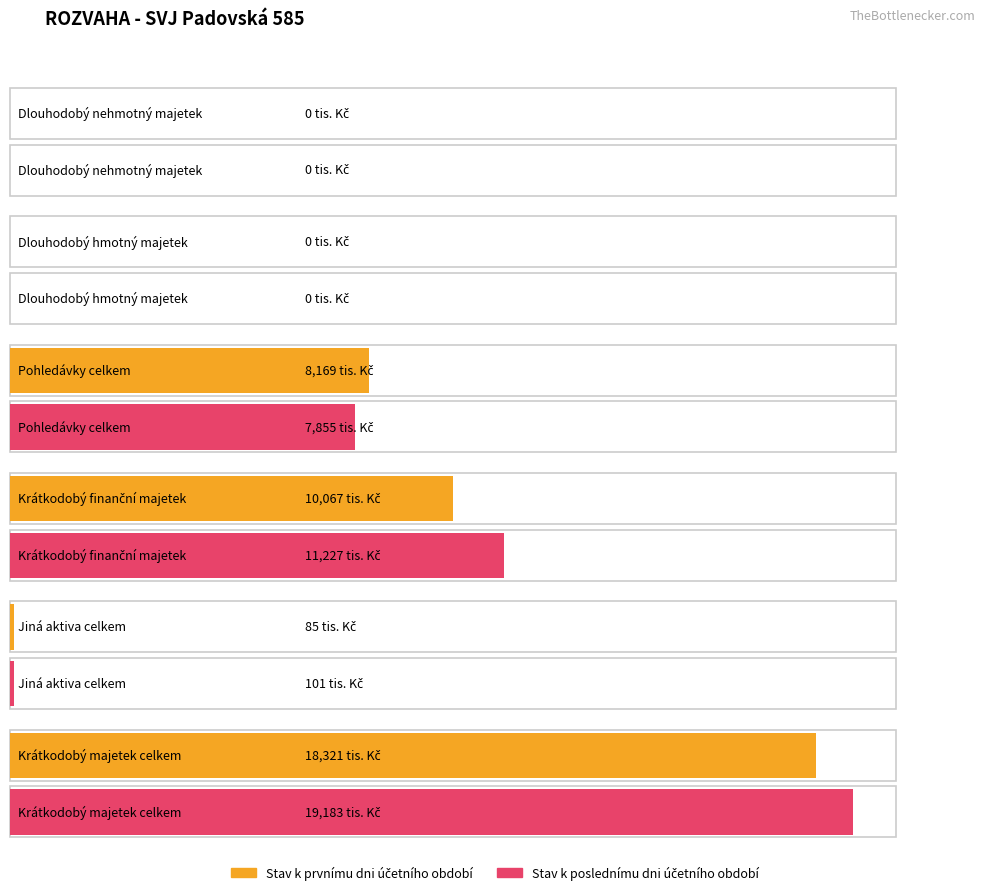

Reading left to right, what are all the values shown in this chart?

Stav k prvnímu dni: Dlouhodobý nehmotný majetek=0	Dlouhodobý hmotný majetek=0	Pohledávky celkem=8169	Krátkodobý finanční majetek=10067	Jiná aktiva celkem=85	Krátkodobý majetek celkem=18321
Stav k poslednímu dni: Dlouhodobý nehmotný majetek=0	Dlouhodobý hmotný majetek=0	Pohledávky celkem=7855	Krátkodobý finanční majetek=11227	Jiná aktiva celkem=101	Krátkodobý majetek celkem=19183